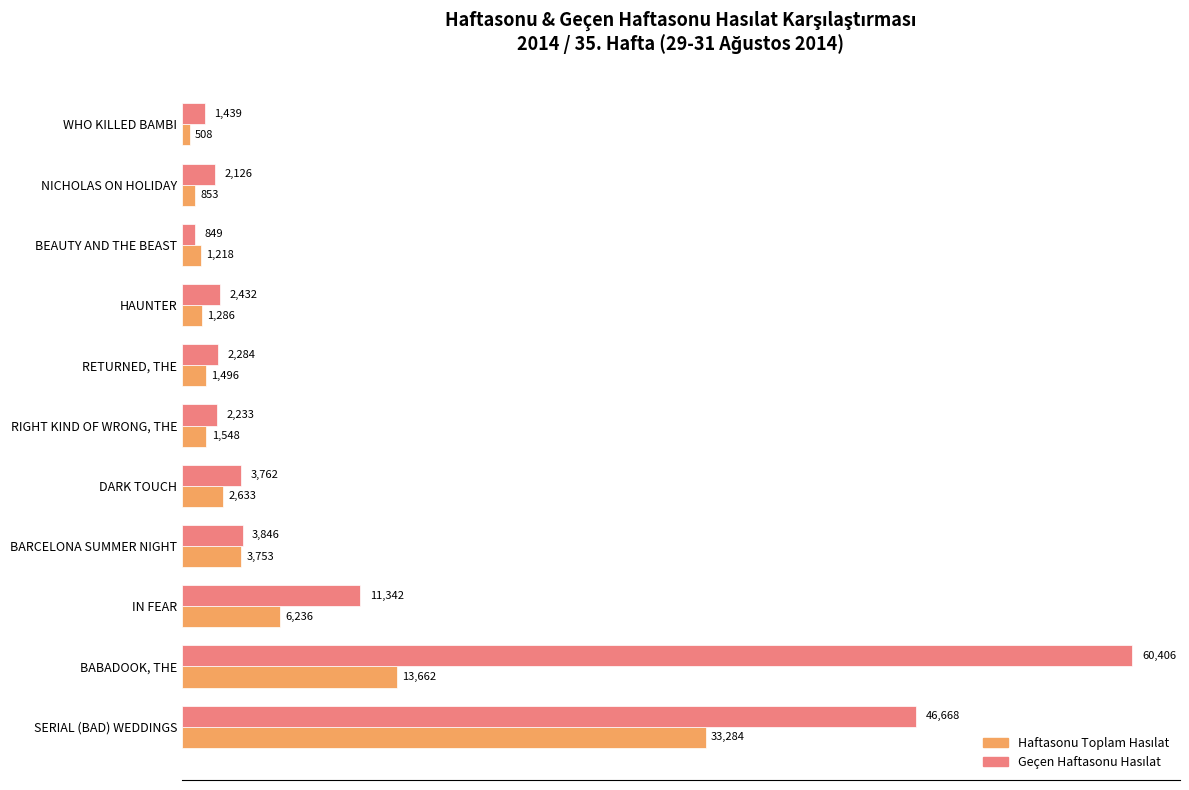

What is the maximum value shown in the chart?

60406.5